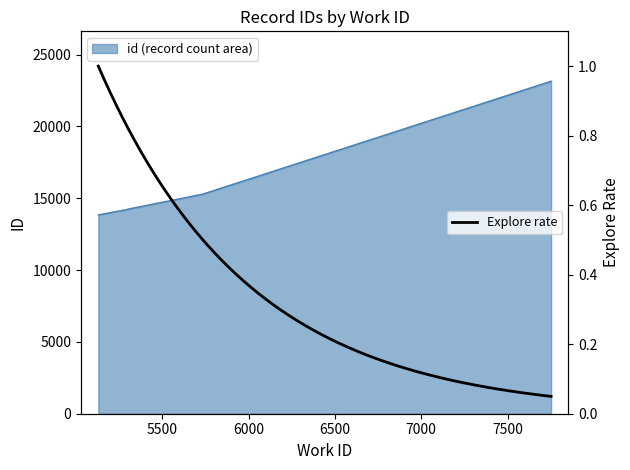

List the labels in order of value, largest first.

7752, 7752, 5732, 5302, 5302, 5129